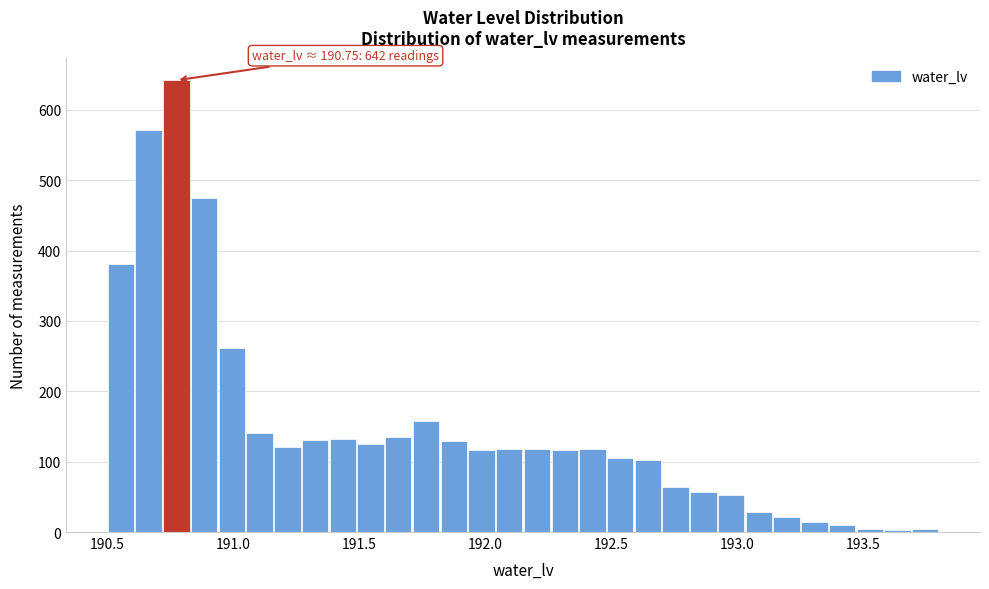

Read against the x-axis, roughly where is the centre of the tallest bar?

190.80